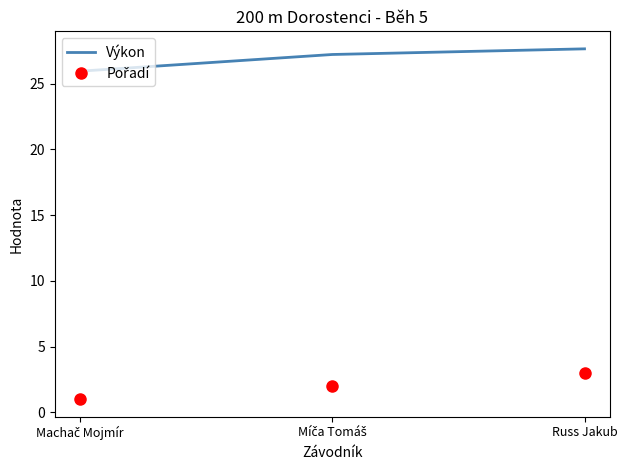

What value does the Výkon series have at Russ Jakub?

27.7